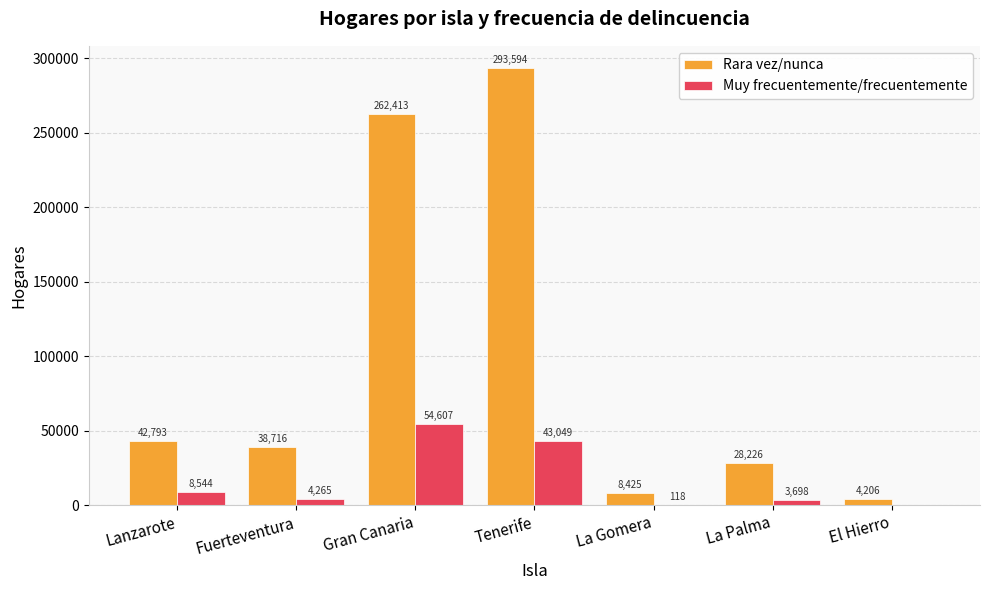

What is the difference between the Muy frecuentemente/frecuentemente values at La Gomera and El Hierro?

118